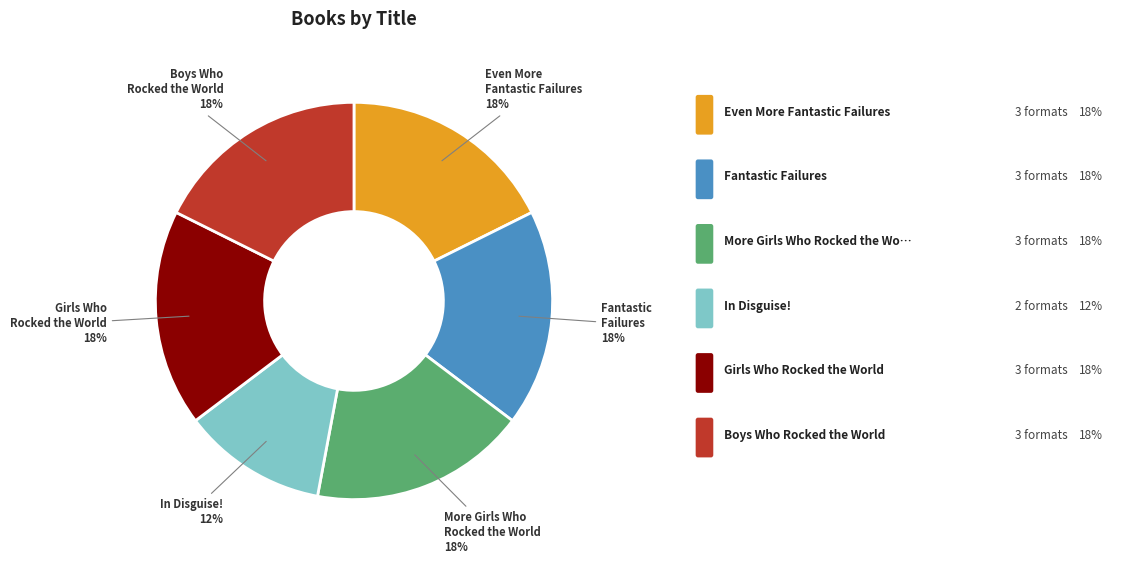

What percentage is the Even More Fantastic Failures slice, to the nearest percent?

18%